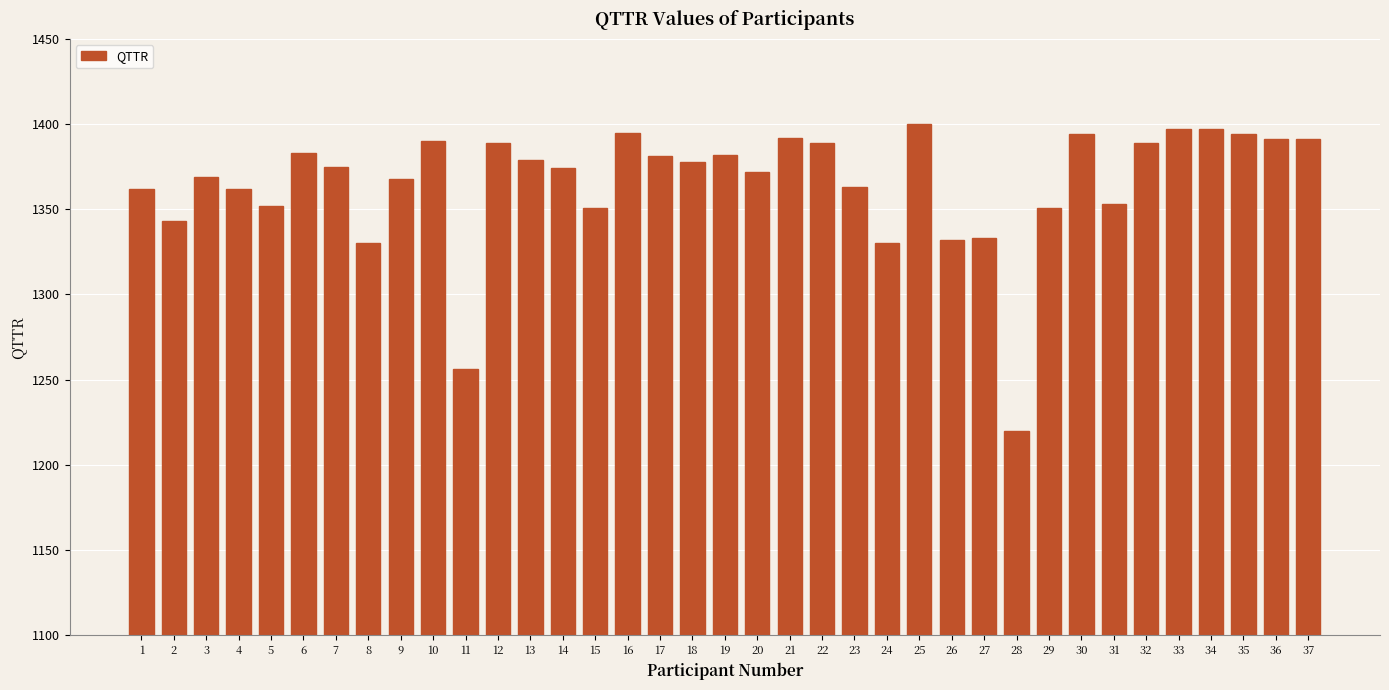

The value at 10 is 2019. True or false?

False